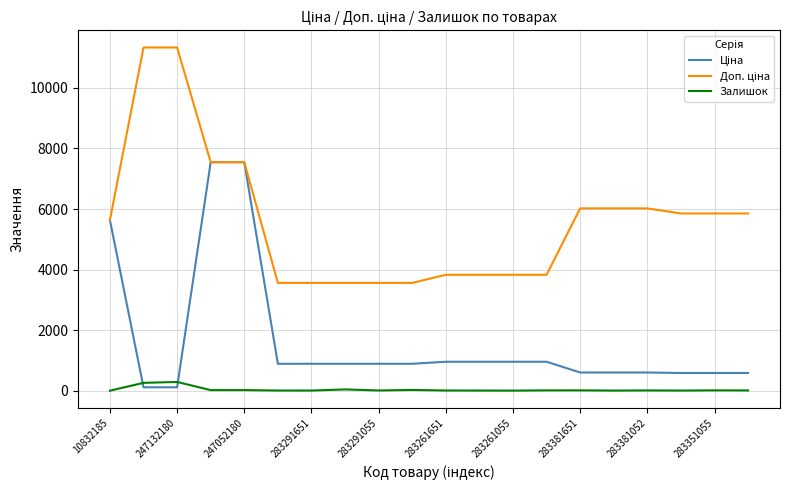

What is the maximum value for Залишок?

290.0